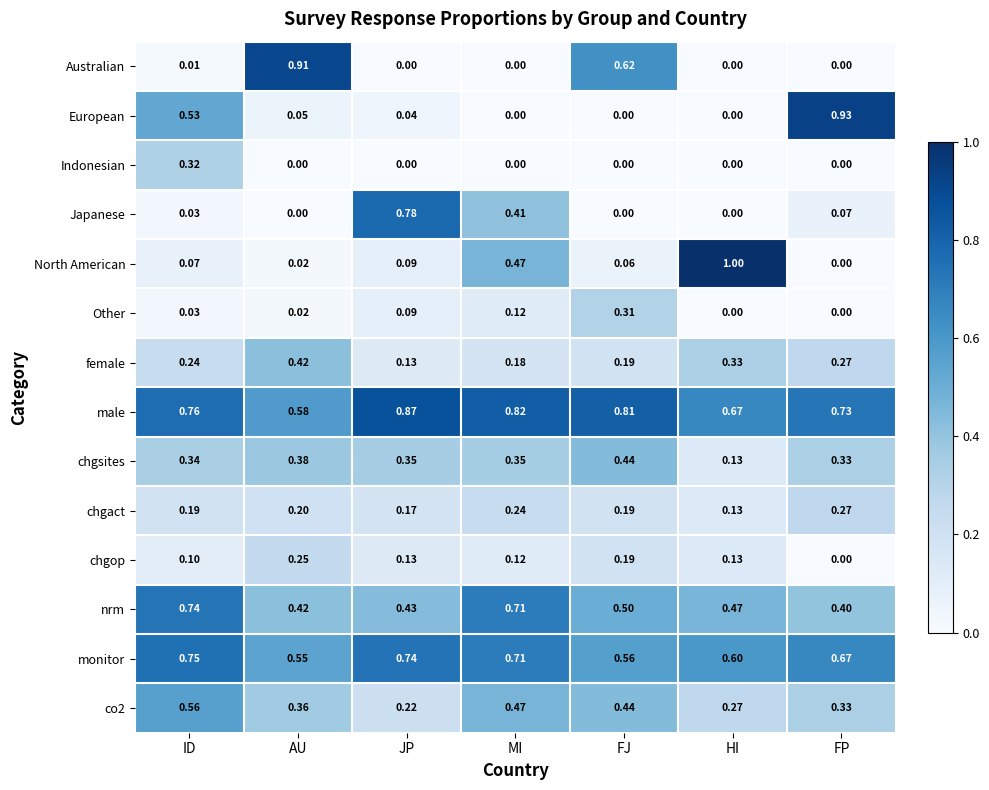

Where is female nearest to the value 0?

JP